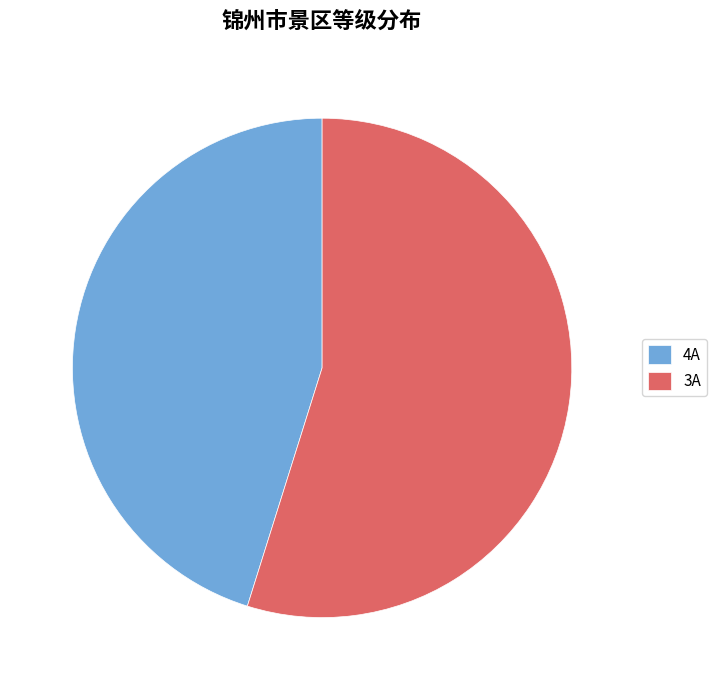

Which slice is the largest?

3A